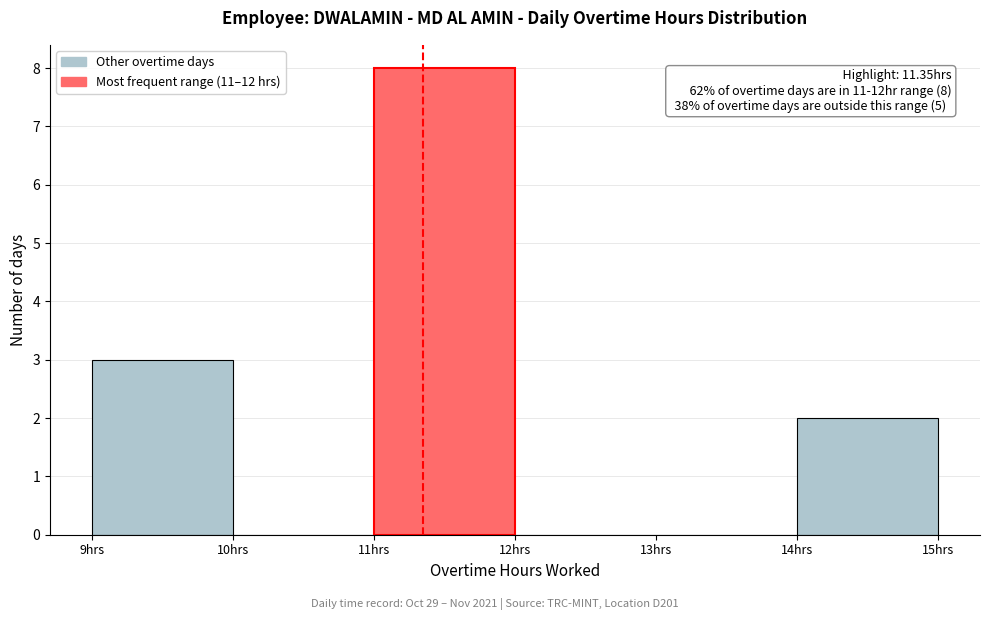

Which range on the x-axis has the tallest bar?

11 to 12